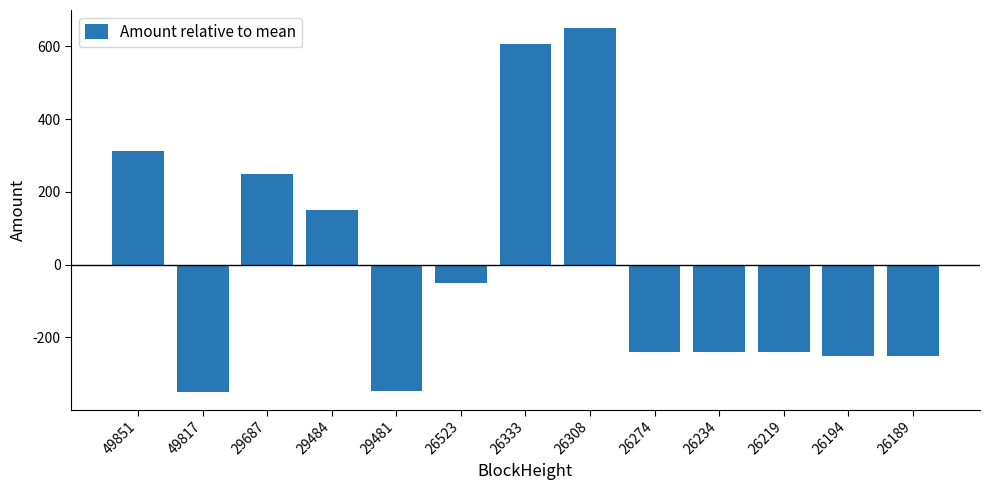

Is it true that the value at 29484 is 150.0?

True